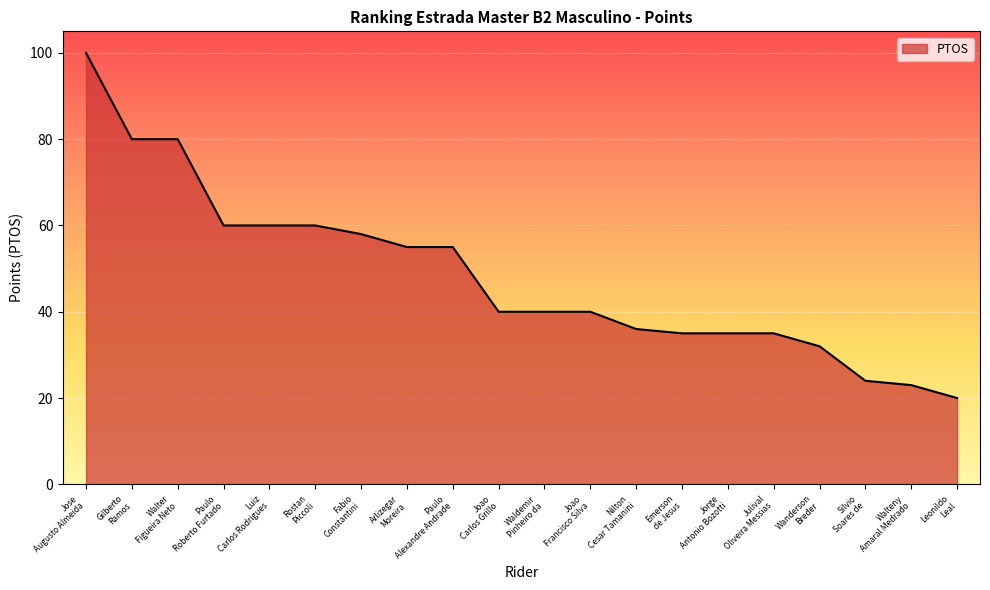

What is the minimum value shown in the chart?

20